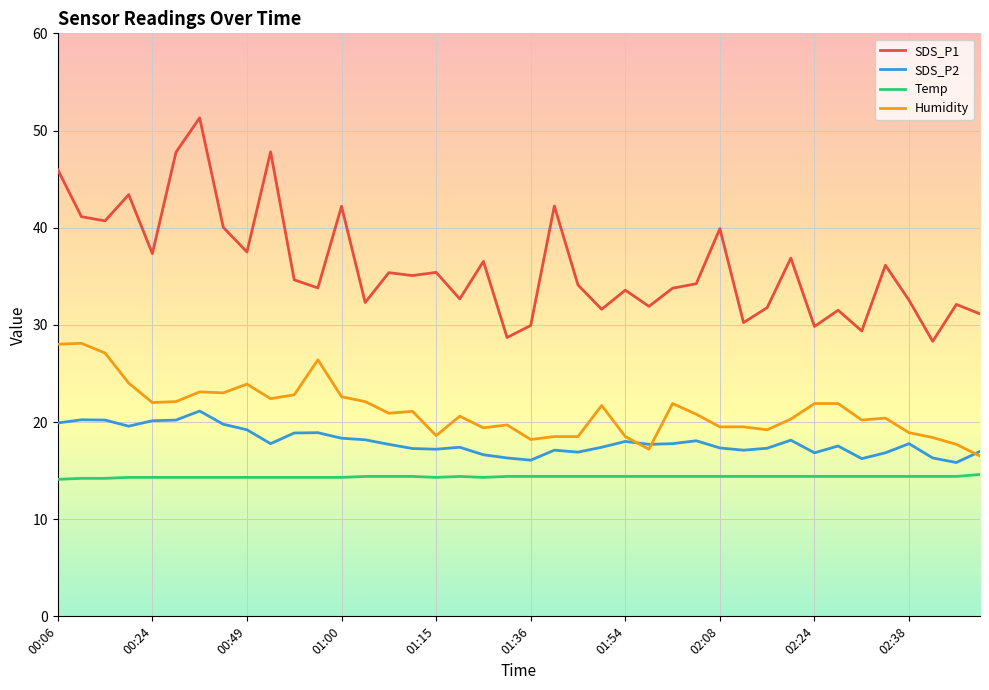

Rank the series by their maximum value, from highest to lowest.

SDS_P1, Humidity, SDS_P2, Temp